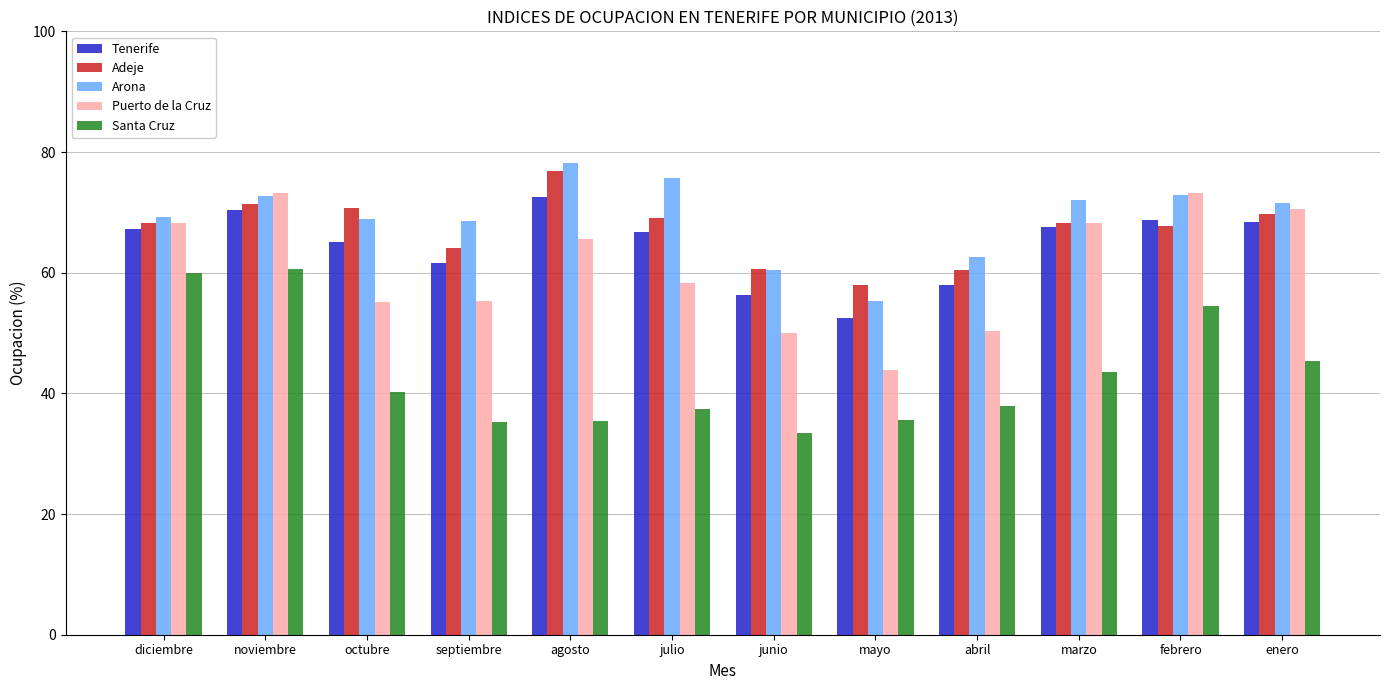

Does the chart contain any negative values?

No